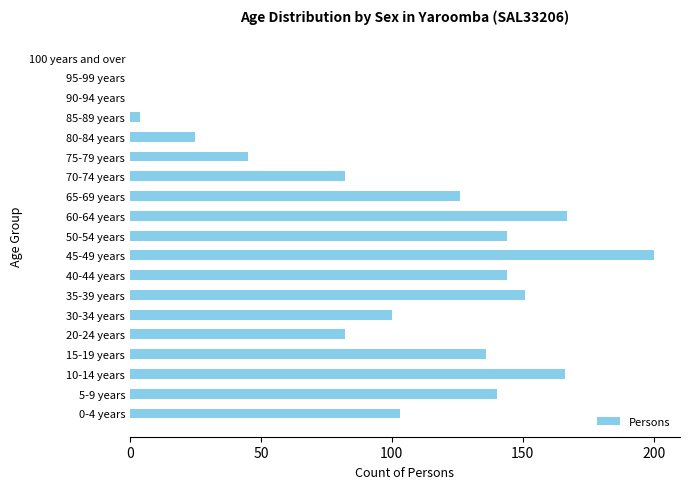

Which category has the highest value across all series?

45-49 years